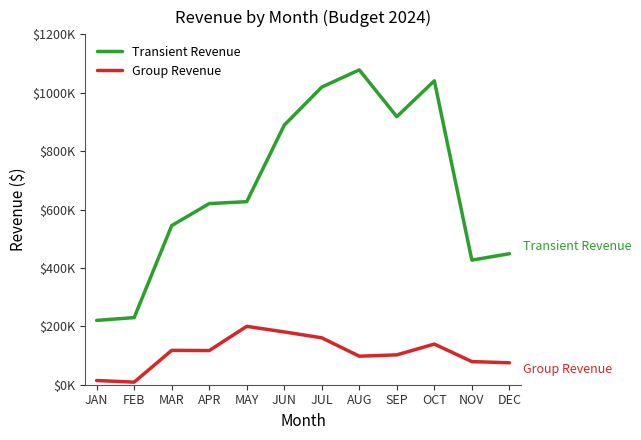

What is the greatest value displayed?

1078307.0